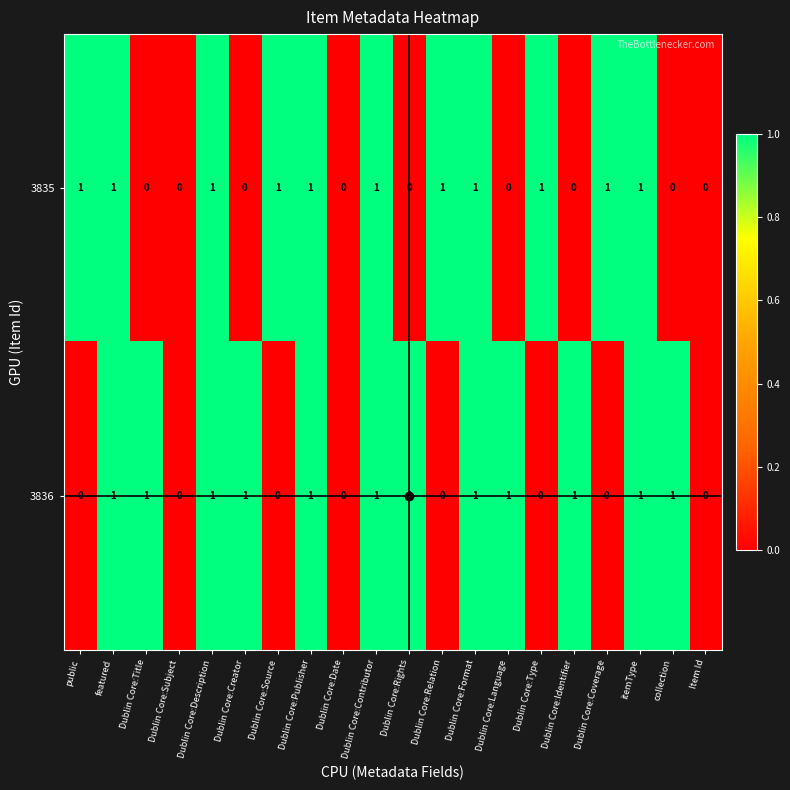

What is the sum of all 3836 values?

12